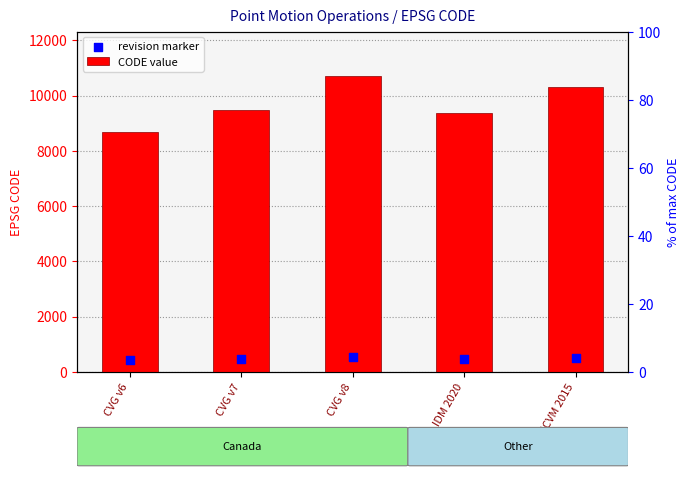

Which series reaches the maximum Y coordinate?

CODE value